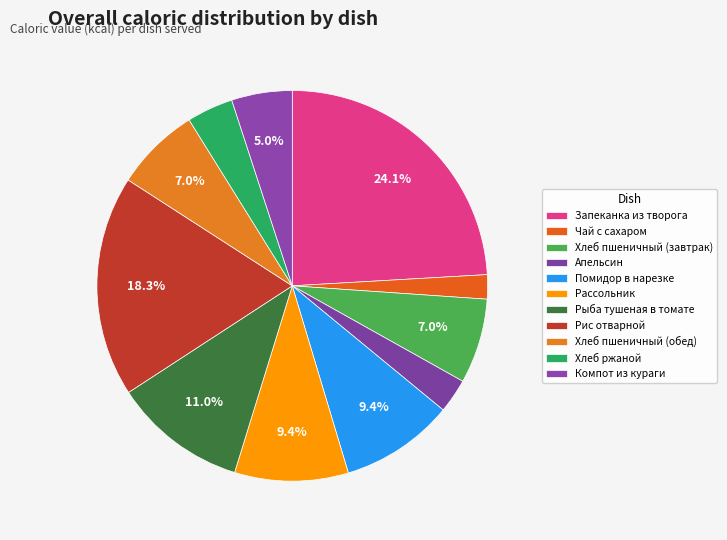

Rank the categories by value from highest to lowest.

Запеканка из творога, Рис отварной, Рыба тушеная в томате, Помидор в нарезке, Рассольник, Хлеб пшеничный (завтрак), Хлеб пшеничный (обед), Компот из кураги, Хлеб ржаной, Апельсин, Чай с сахаром